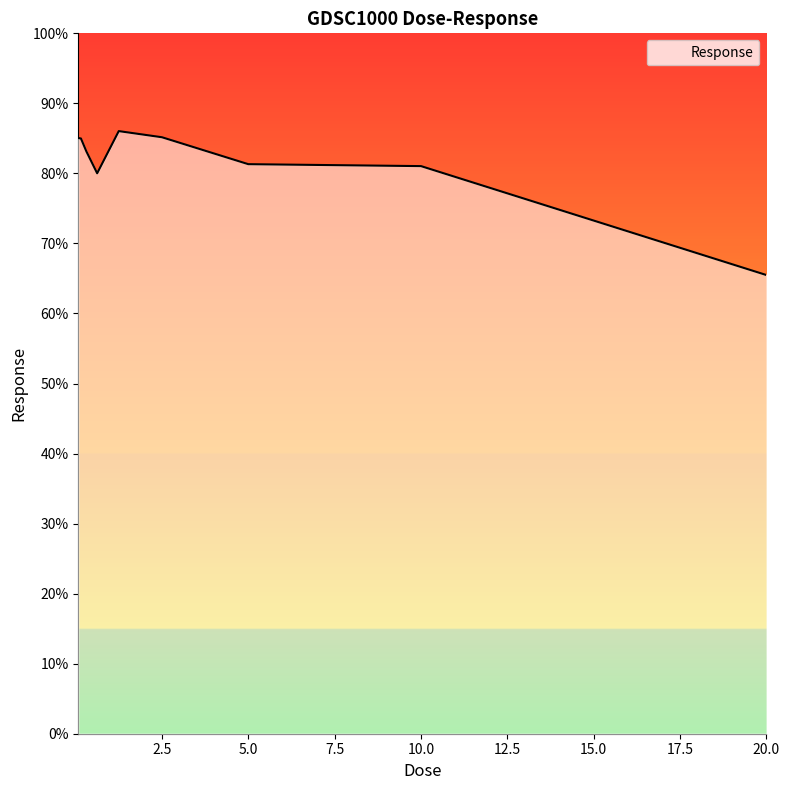

What is the greatest value displayed?

86.0